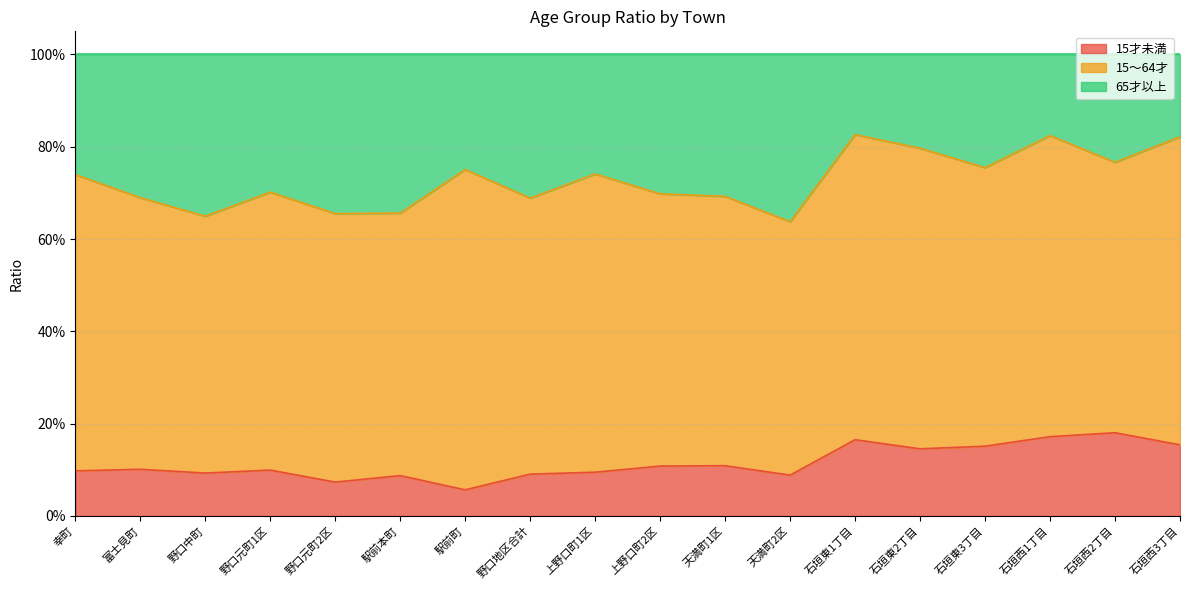

At how many categories does at least one series exceed 0?

18